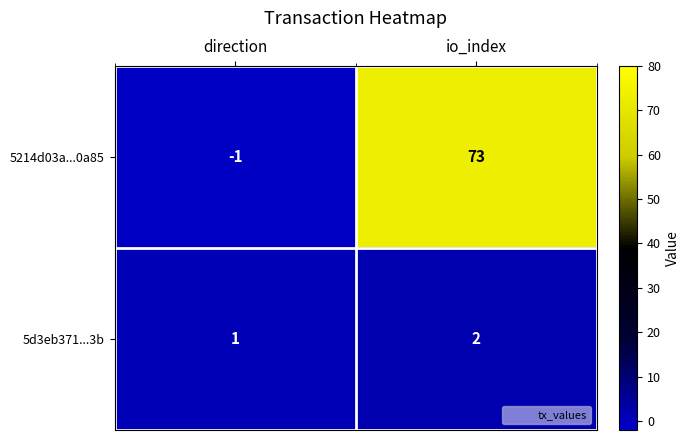

Which label corresponds to the smallest value in the chart?

direction